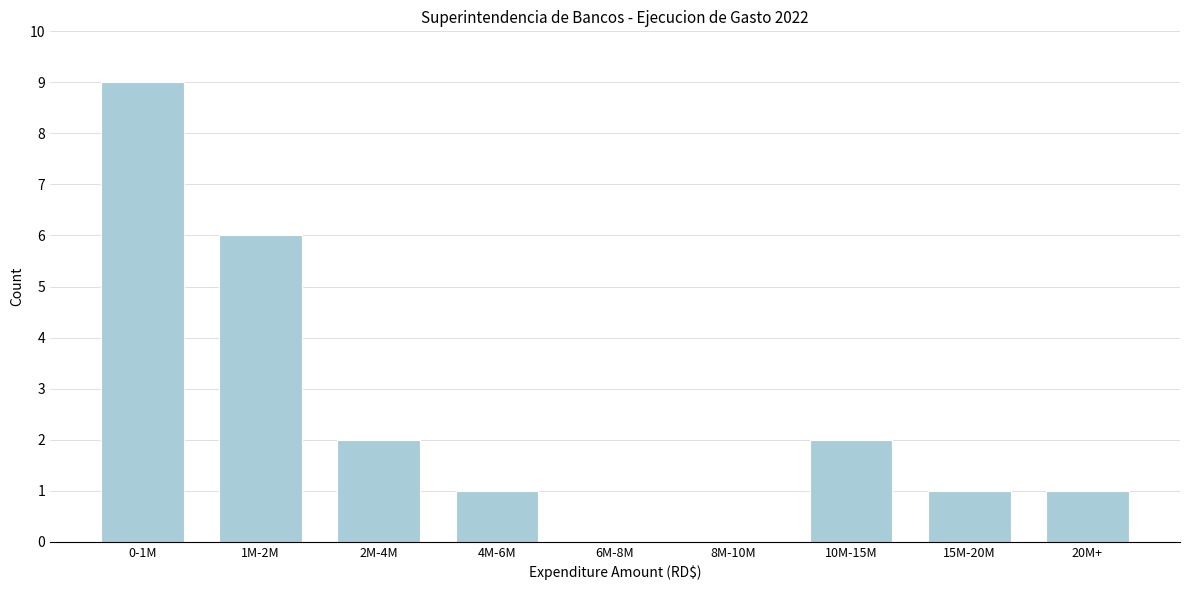

Reading right to left, what are all the values shown in this chart?

20M+=1	15M-20M=1	10M-15M=2	8M-10M=0	6M-8M=0	4M-6M=1	2M-4M=2	1M-2M=6	0-1M=9